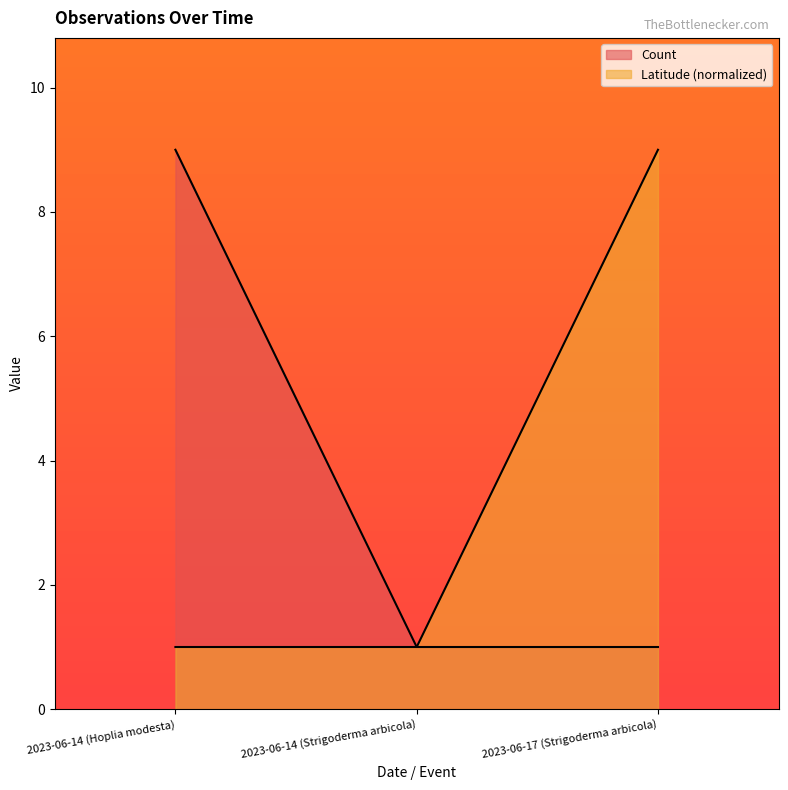

At how many categories does at least one series exceed 6?

2